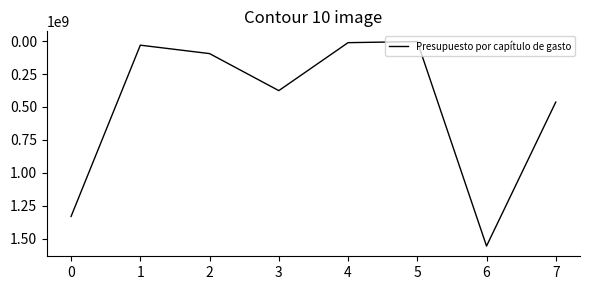

True or false: there are more than 2 points higher than both neighbors.

False